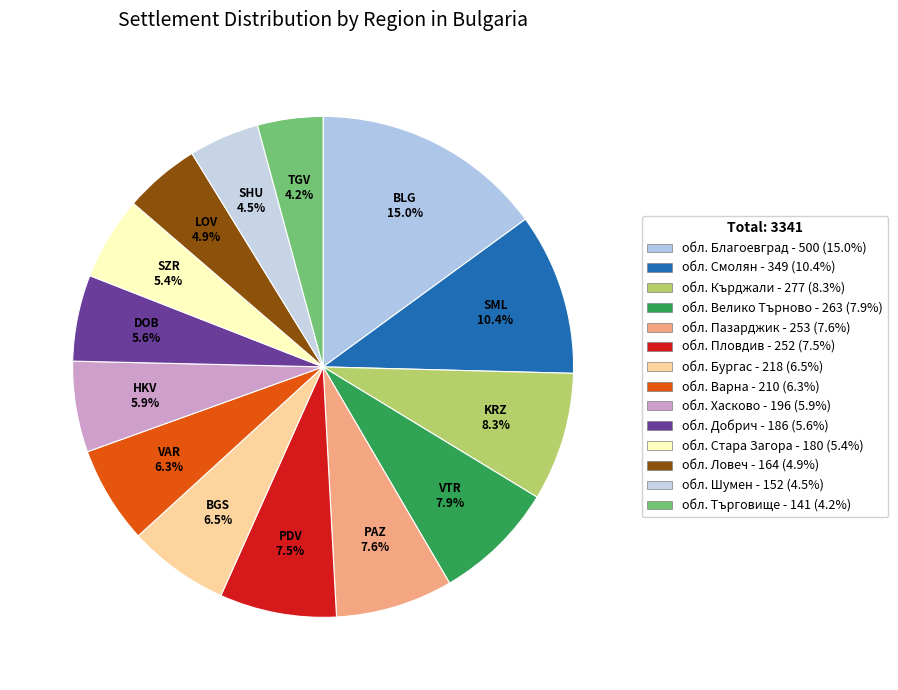

To the nearest percent, what percentage of the pie is обл. Добрич?

6%